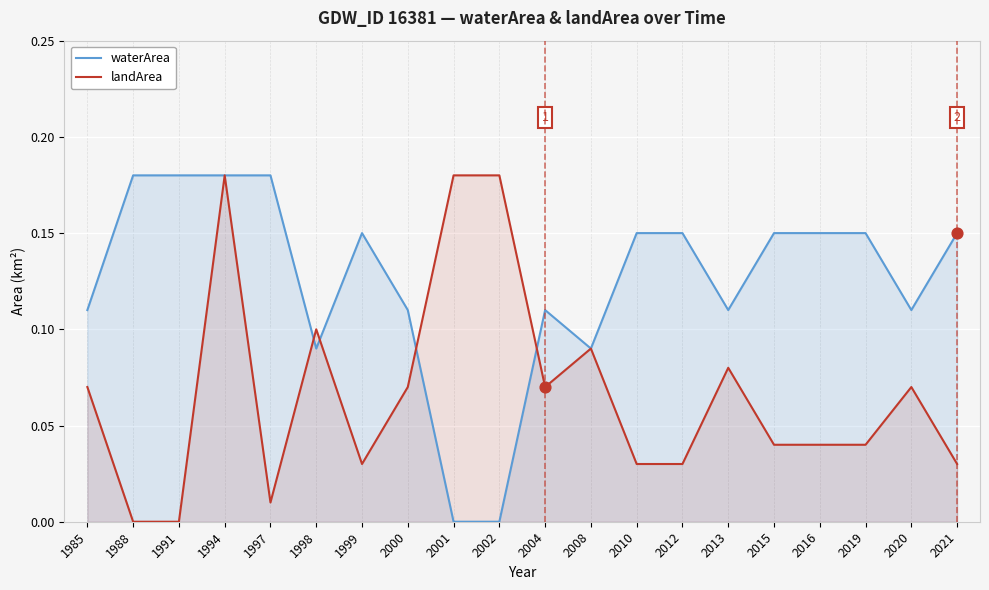

At how many categories does at least one series exceed 0?

20